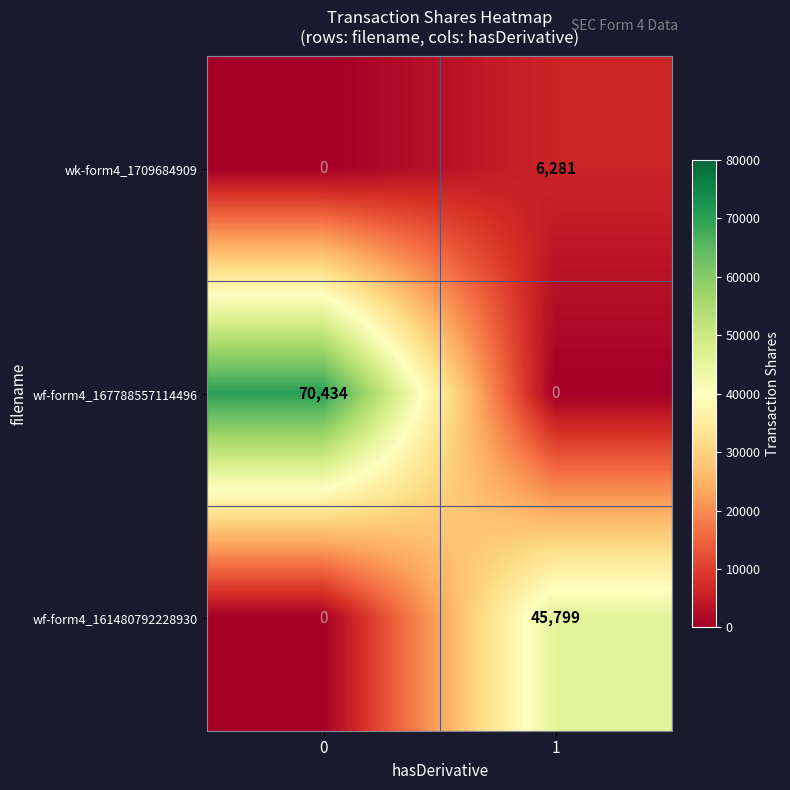

Rank the series at 1 from lowest to highest value.

wf-form4_167788557114496, wk-form4_1709684909, wf-form4_161480792228930